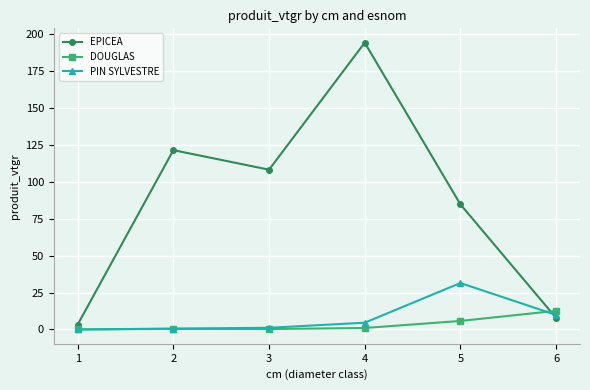

At which category does the chart reach its peak across all series?

4